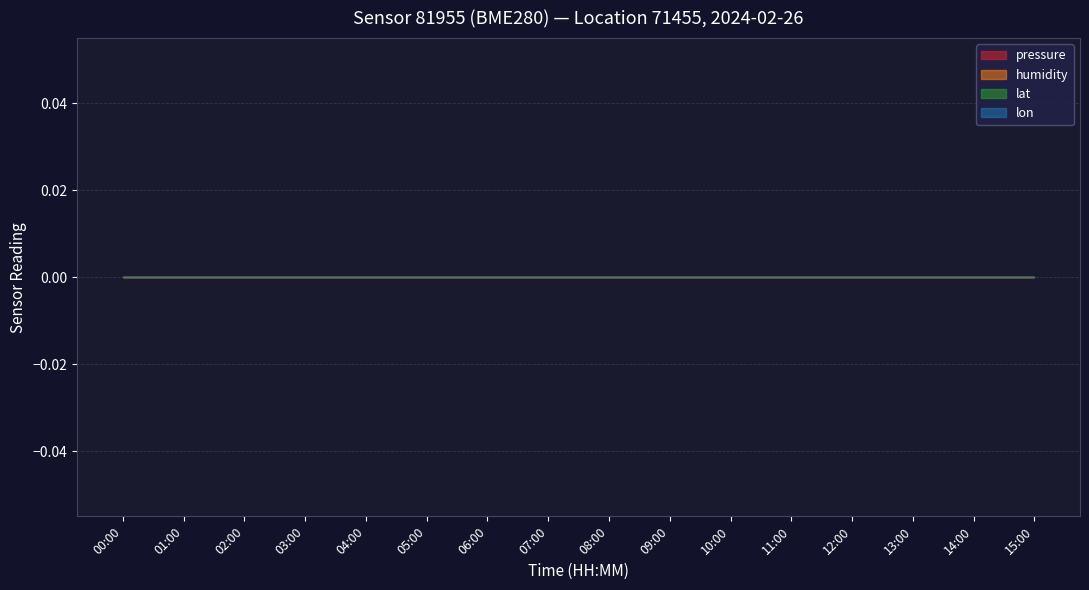

The value of lon at 08:00 is 11.0. True or false?

False